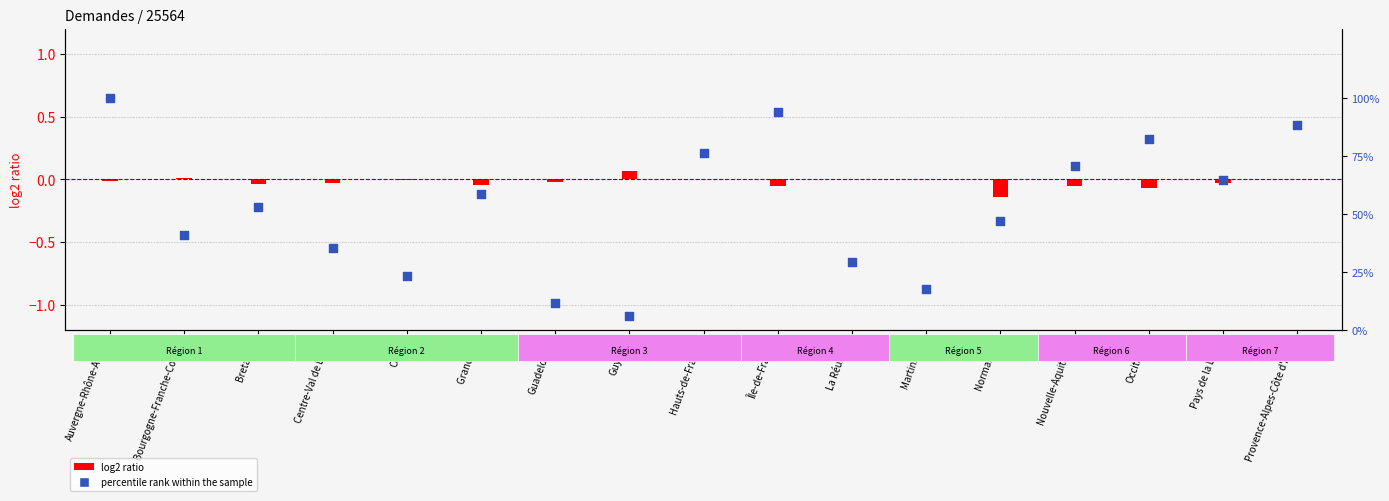

Which series has the largest Y range (max minus min)?

percentile rank within the sample